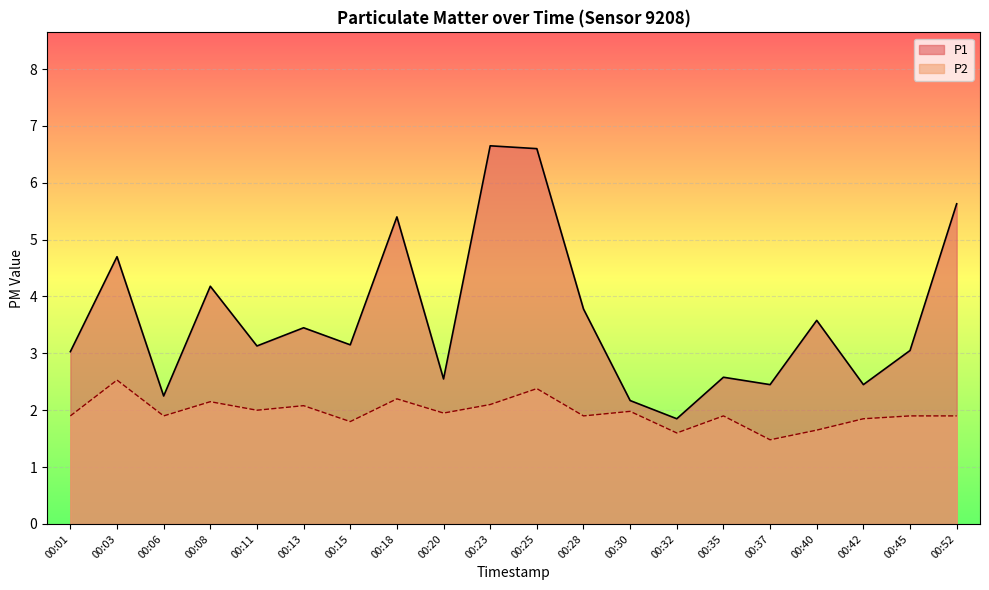

What is the total value across all series at 00:30?

4.2